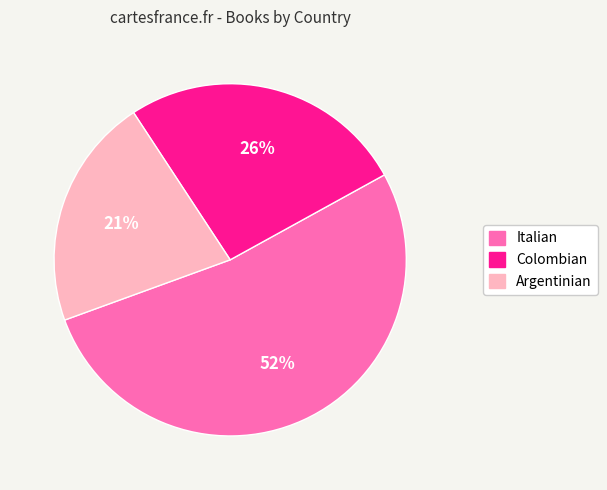

Rank the categories by value from lowest to highest.

Argentinian, Colombian, Italian